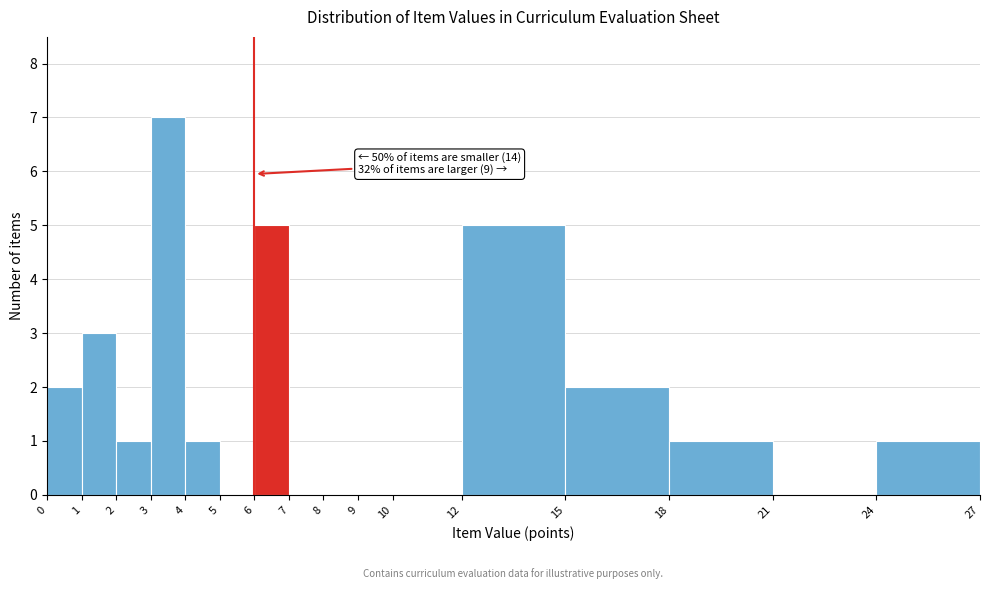

Which range on the x-axis has the tallest bar?

3 to 4